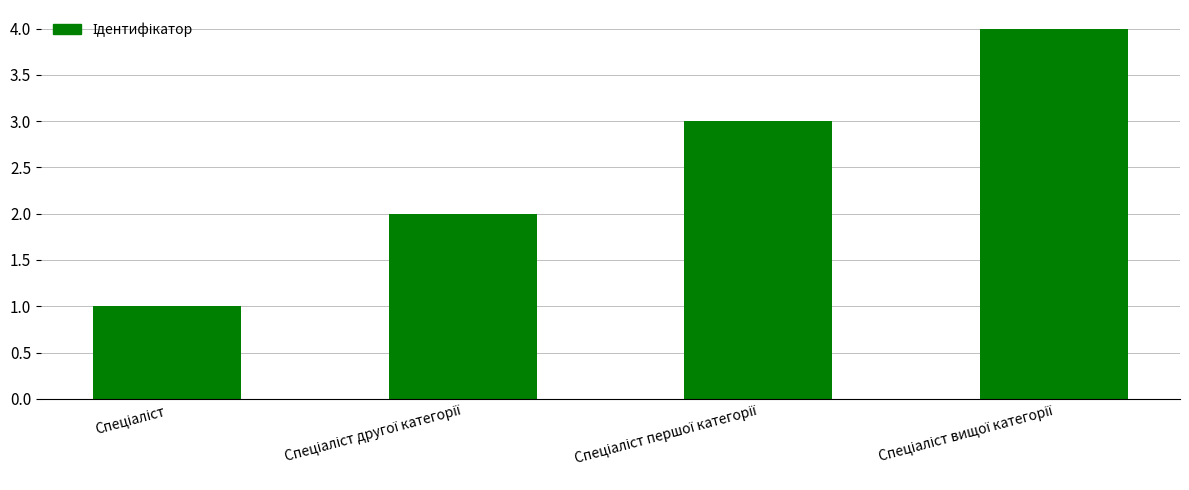

What is the sum of all values?

10